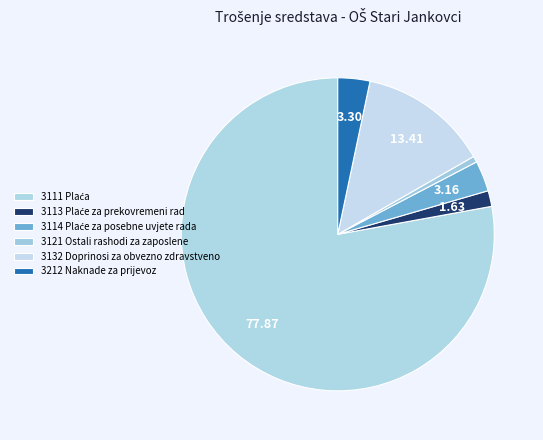

True or false: 3113 Plaće za prekovremeni rad accounts for 2% of the total.

True